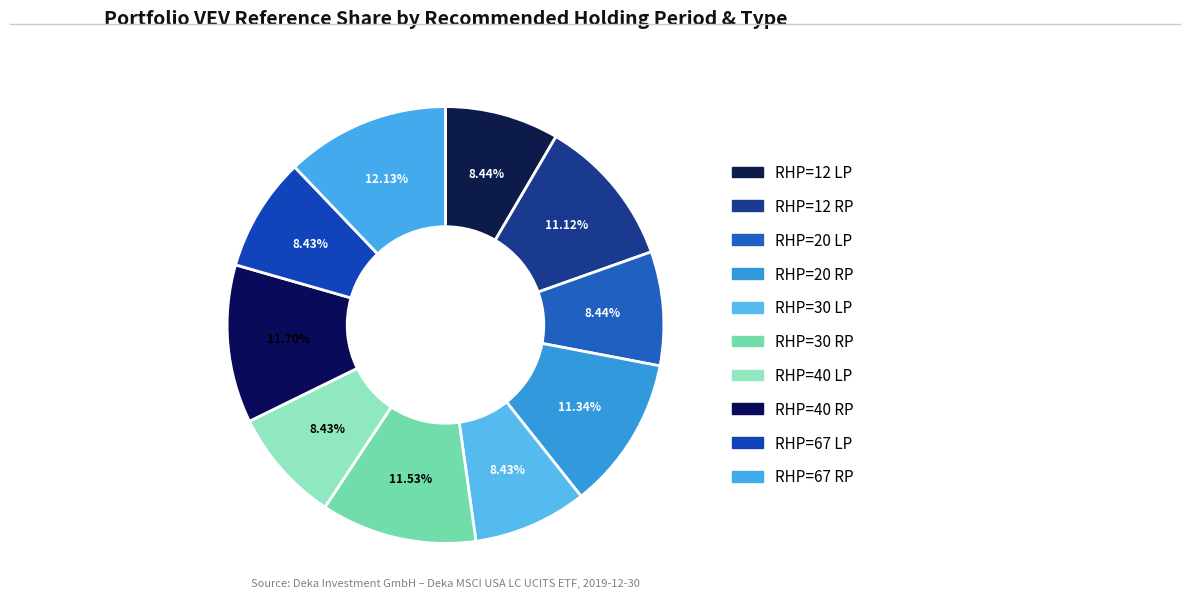

What is the smallest slice in the pie chart?

RHP=67 LP